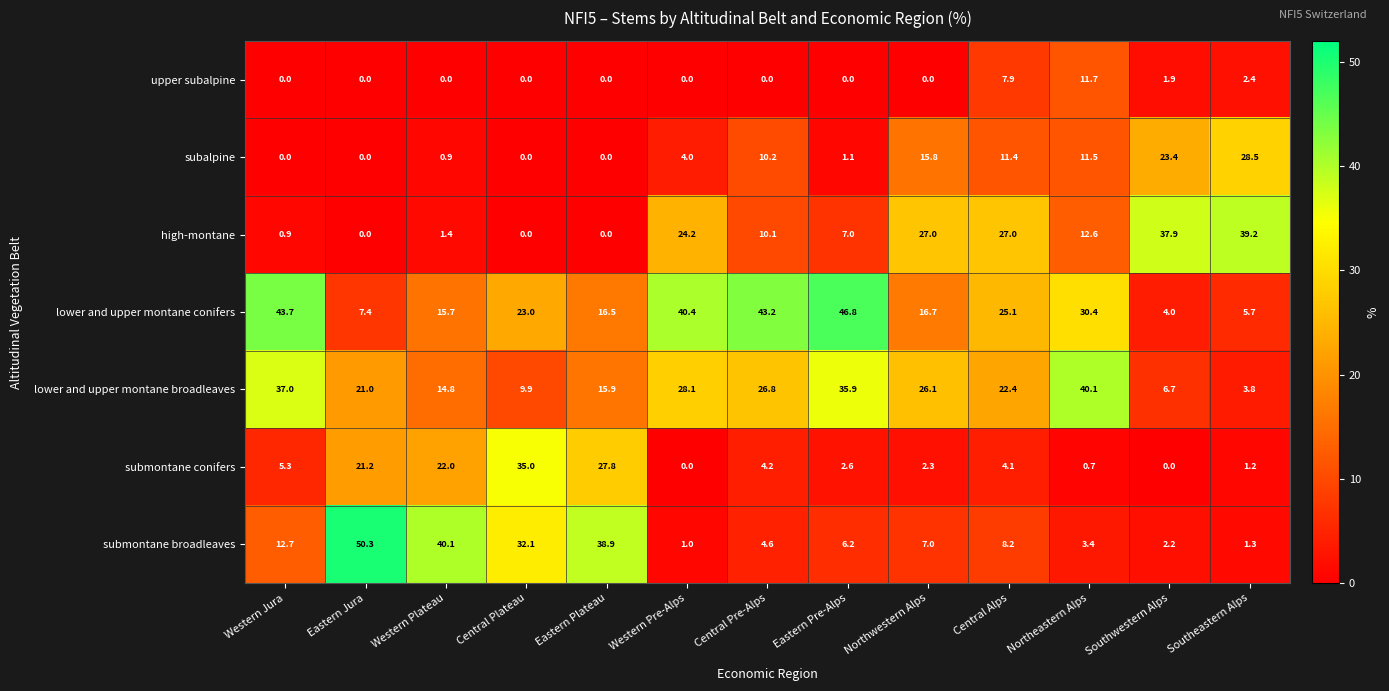

How many values in the lower and upper montane broadleaves series are below 22?

6